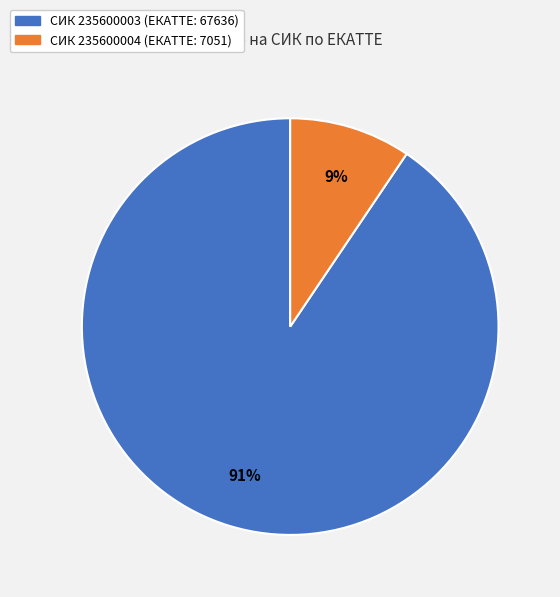

Does any single category account for the majority?

Yes